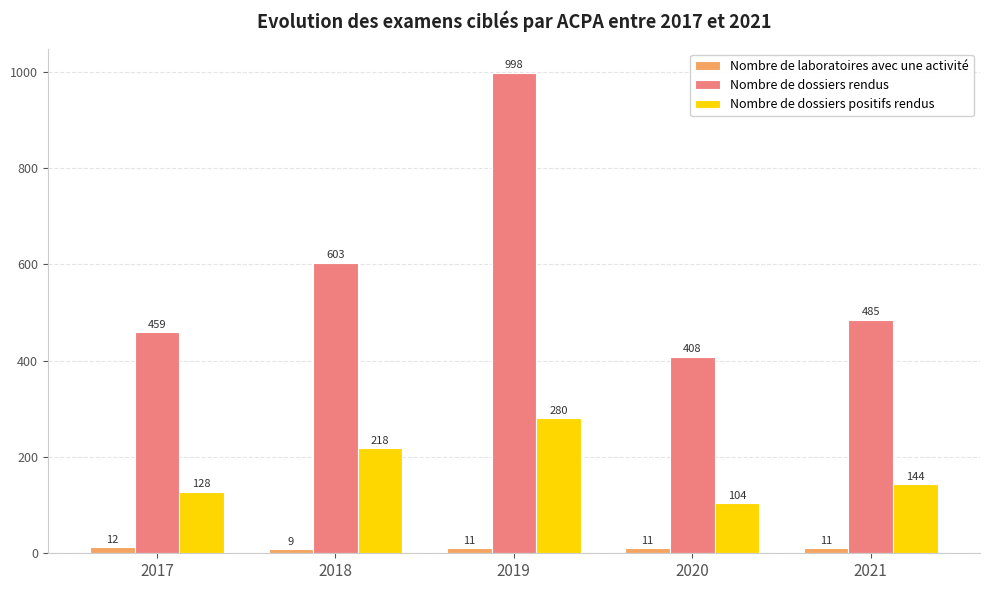

What is the average value of the Nombre de dossiers rendus series?

591